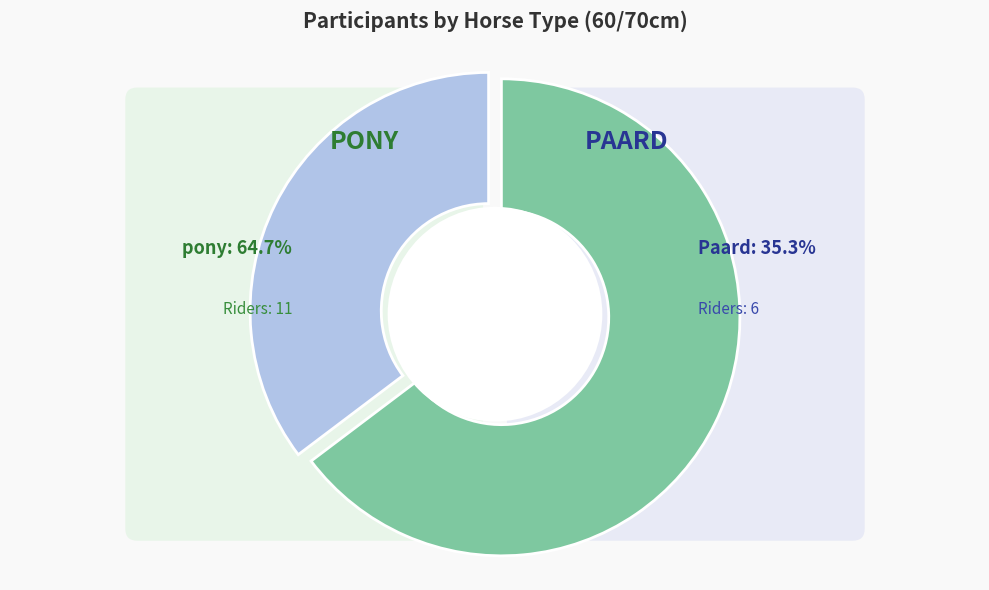

Rank the categories by value from highest to lowest.

pony, Paard